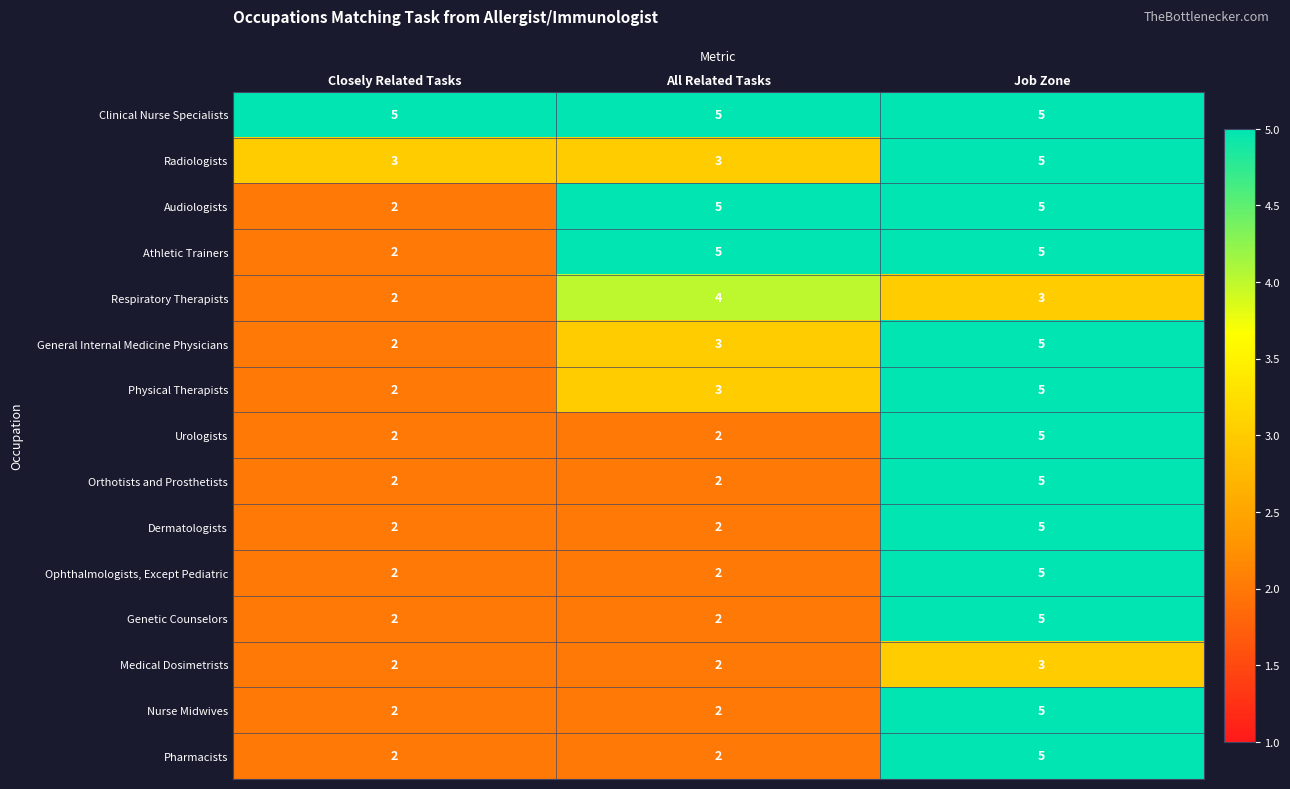

What value does the Ophthalmologists, Except Pediatric series have at Job Zone?

5